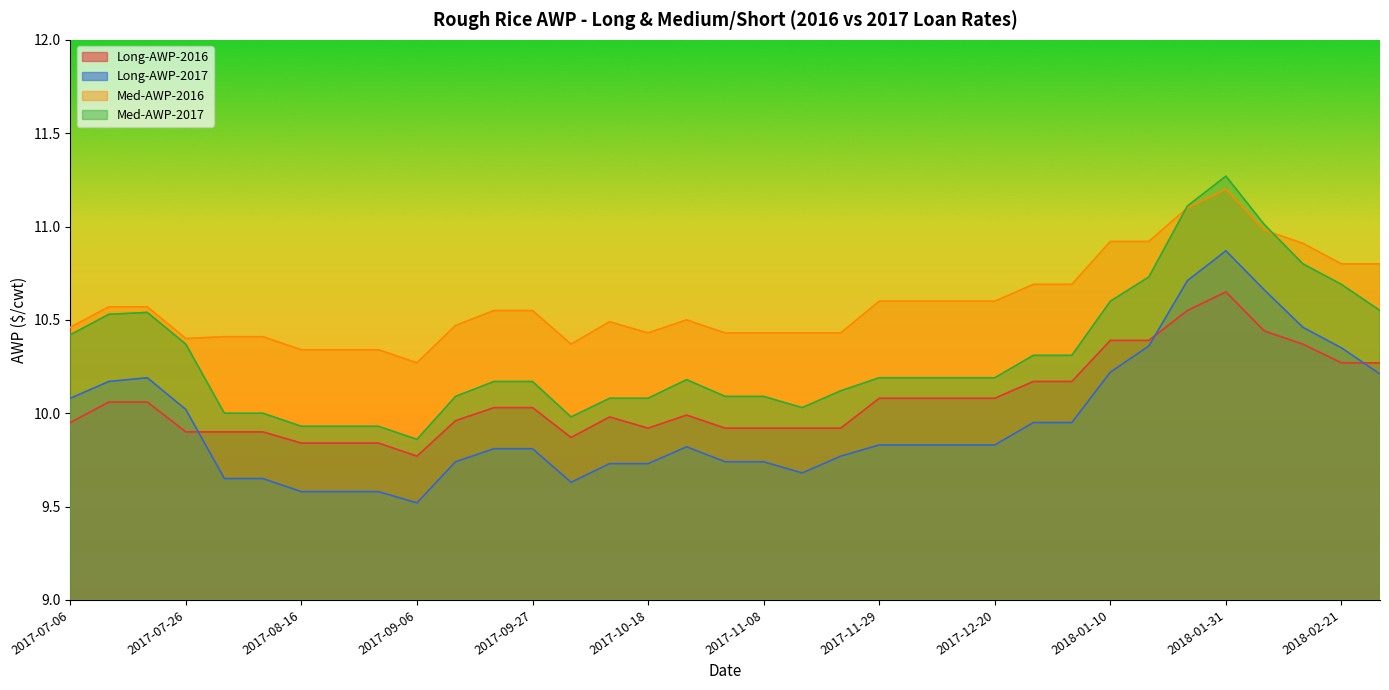

What is the label of the 35th point from the left?

2018-02-28